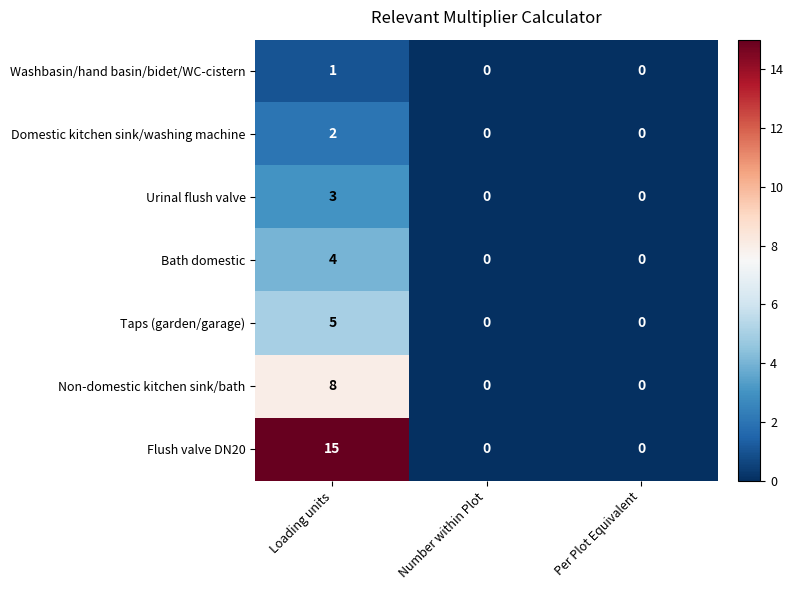

At how many categories does at least one series exceed 6?

1